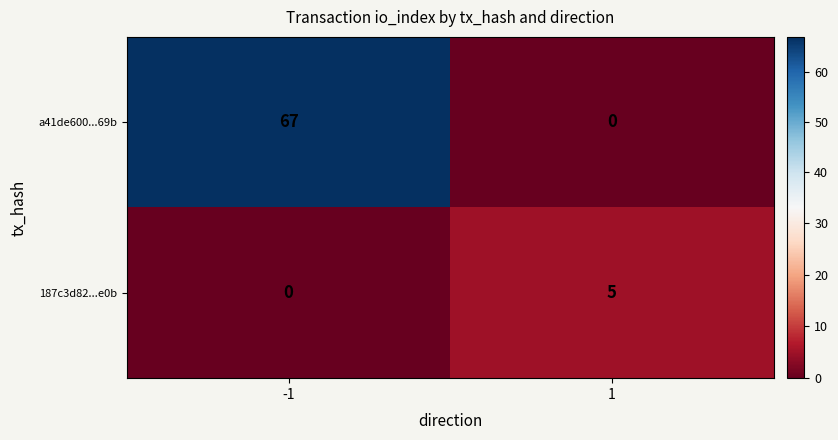

Reading right to left, list all the values displayed in this chart.

a41de600...69b: 0	67
187c3d82...e0b: 5	0